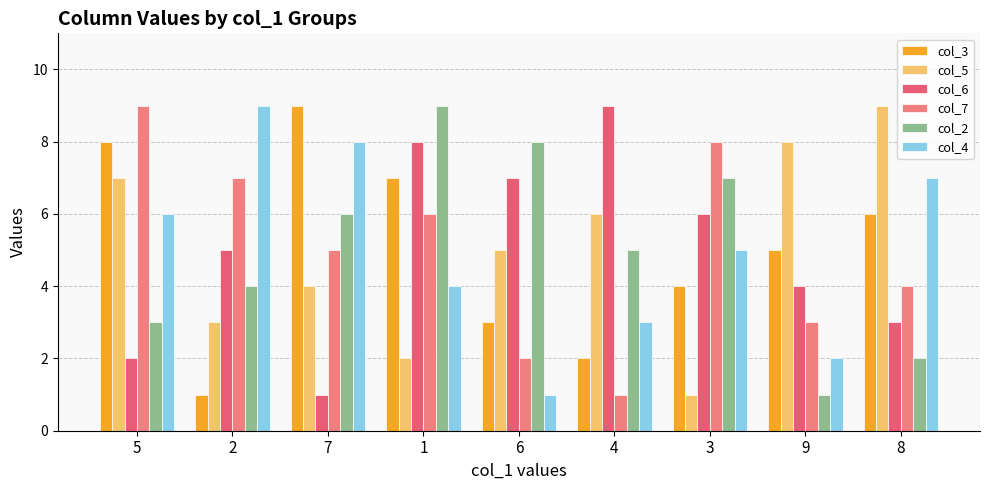

The value of col_4 at 2 is 9. True or false?

True